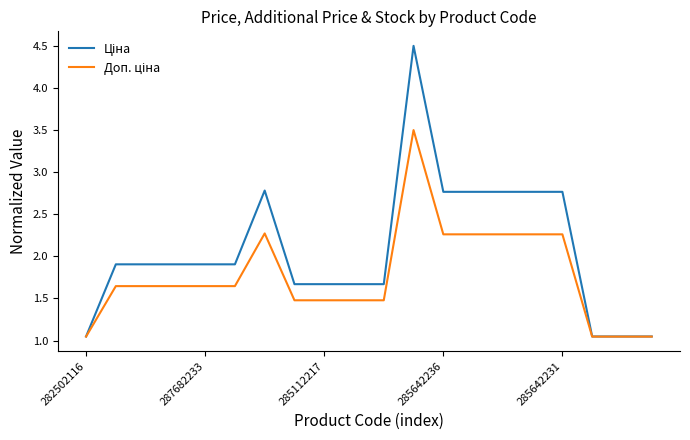

What is the maximum value shown in the chart?

4.5